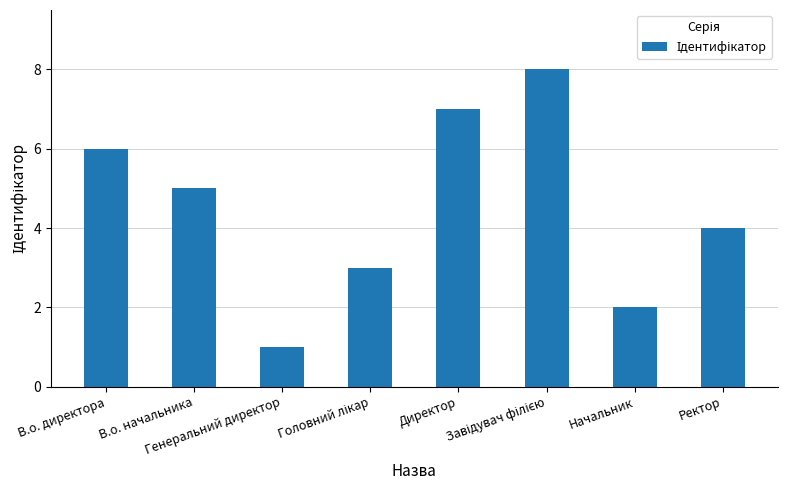

What is the change in value from Генеральний директор to Ректор?

+3